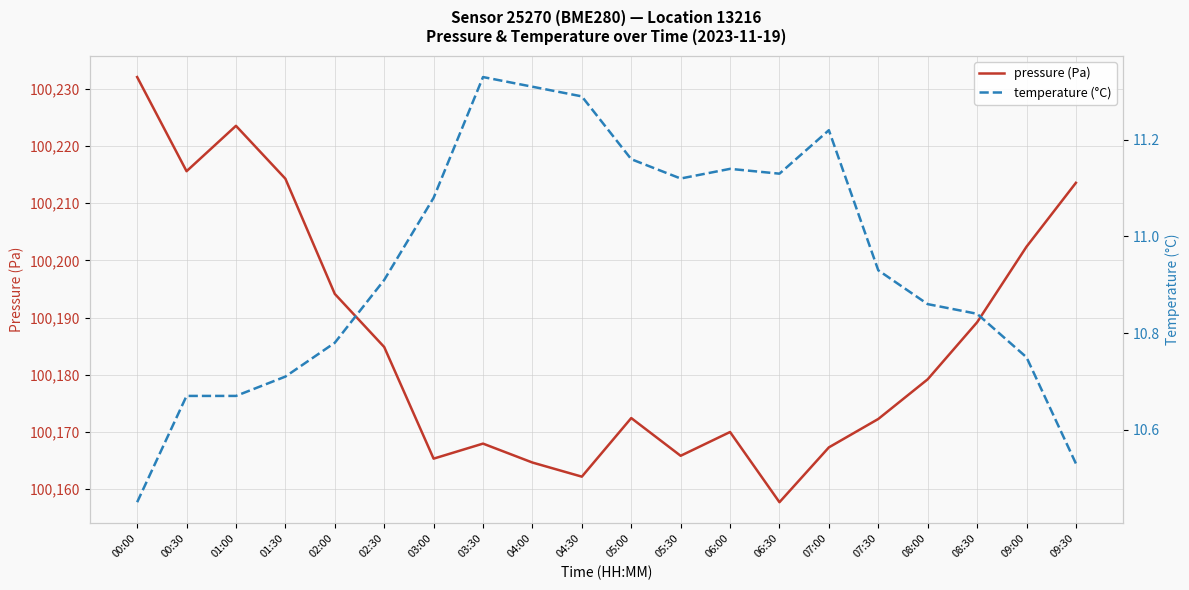

What is the label of the 15th point from the right?

02:30